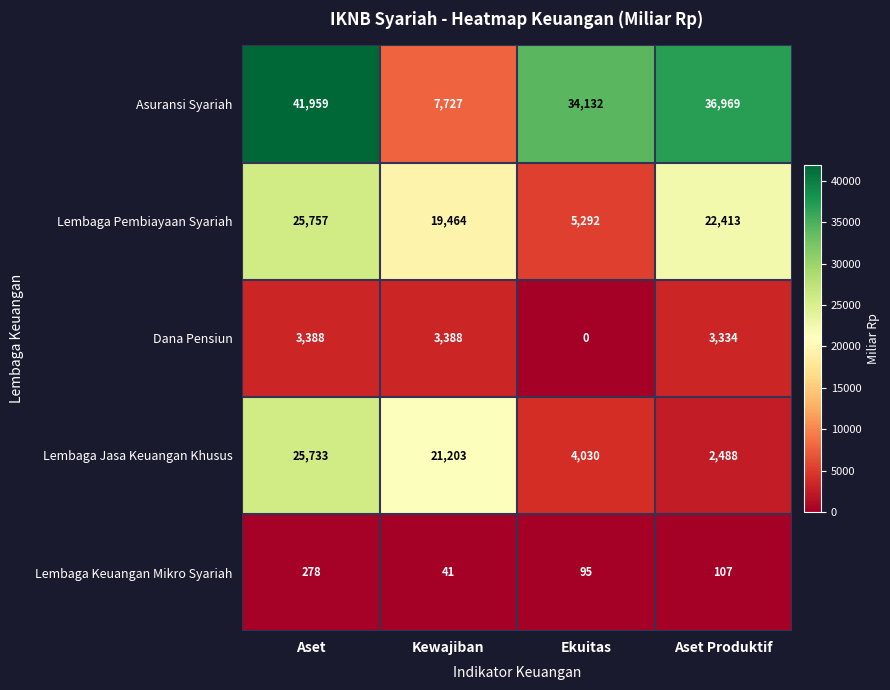

At Aset Produktif, list the series in order from smallest to largest.

Lembaga Keuangan Mikro Syariah, Lembaga Jasa Keuangan Khusus, Dana Pensiun, Lembaga Pembiayaan Syariah, Asuransi Syariah